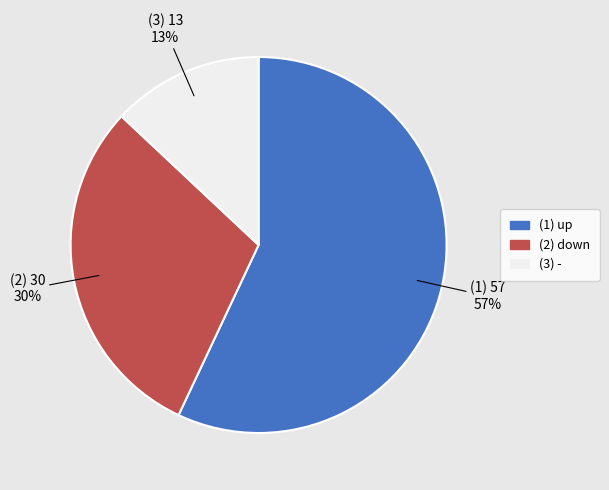

Is there any slice that represents more than half of the pie?

Yes